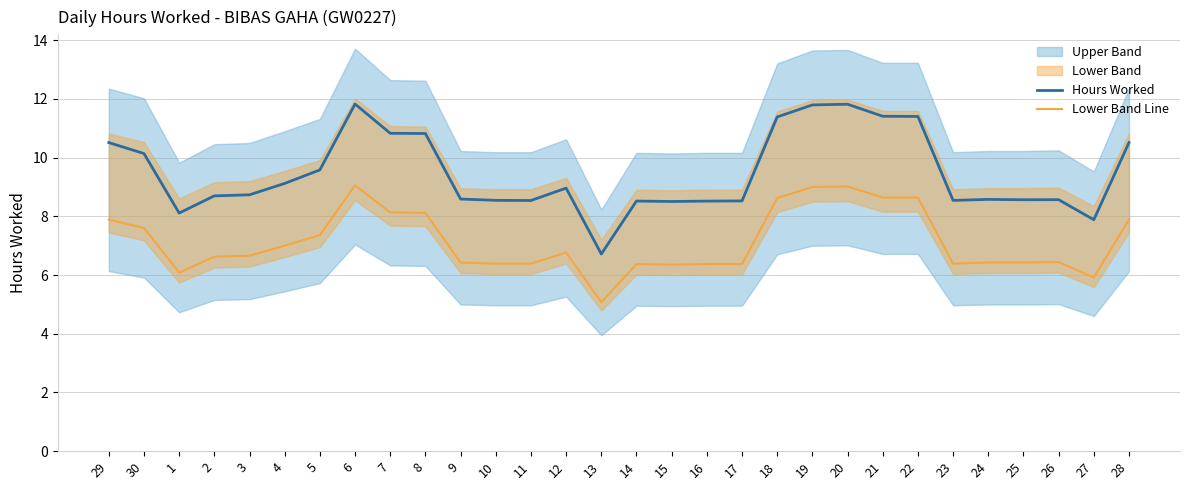

What is the lowest value of the Lower Band Line series?

5.1